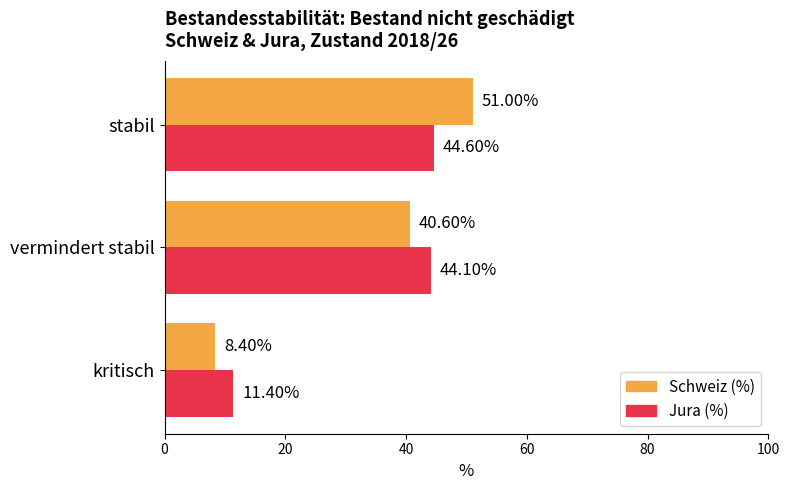

At which category is the sum across all series the highest?

stabil